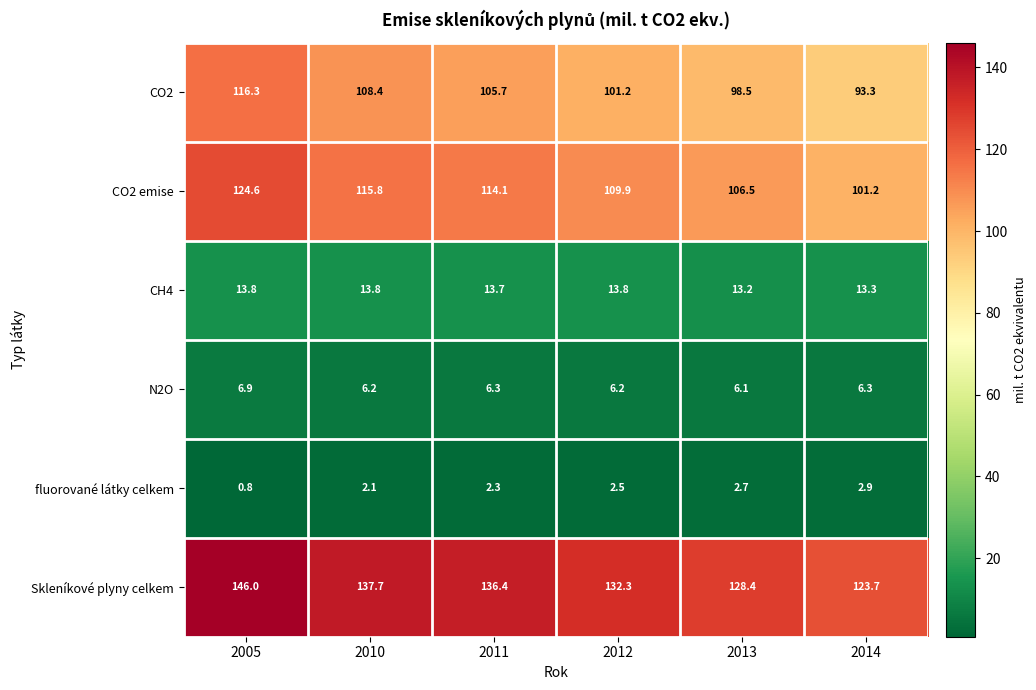

Which series has the largest total across all categories?

Skleníkové plyny celkem